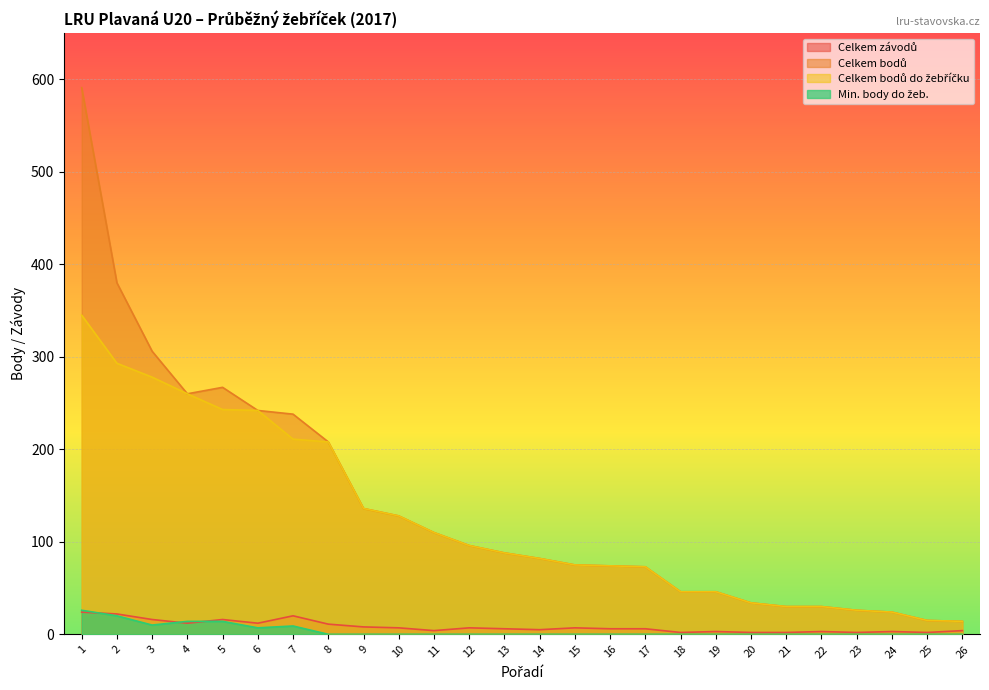

What is the average value of the Celkem bodů do žebříčku series?

123